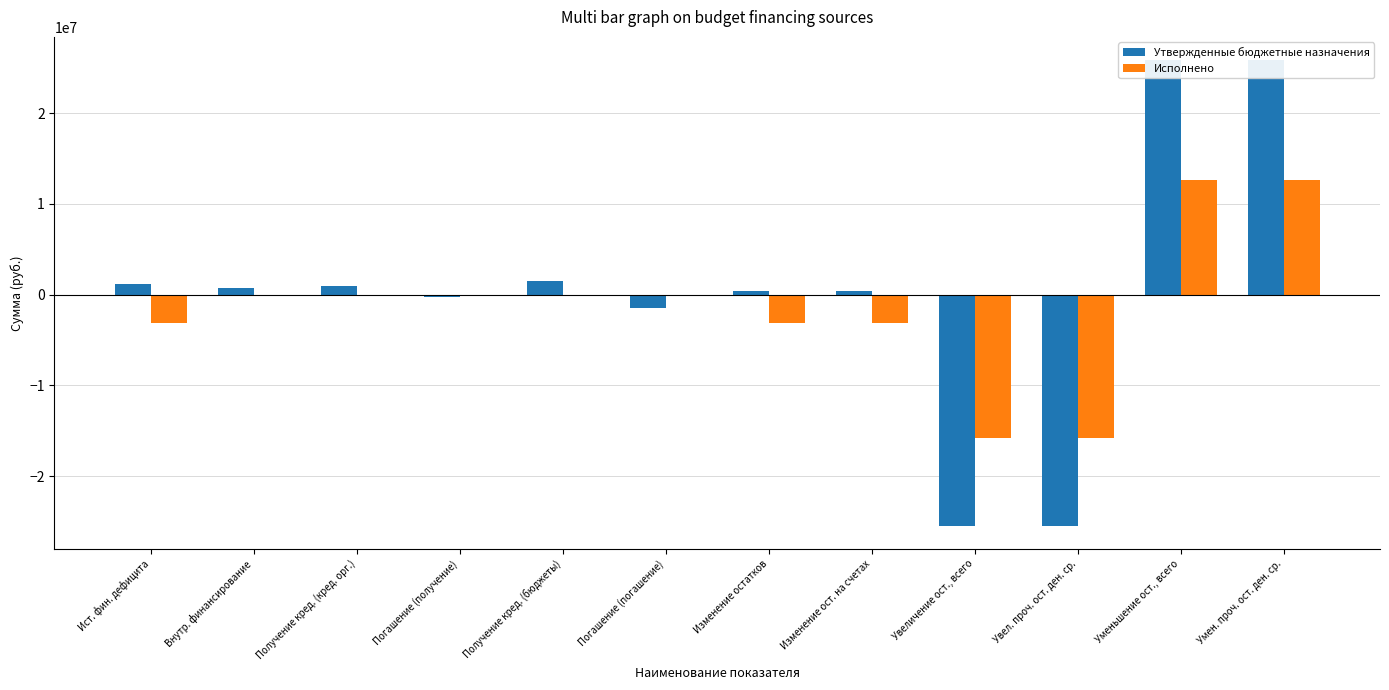

What are all the series names shown in the legend?

Утвержденные бюджетные назначения, Исполнено